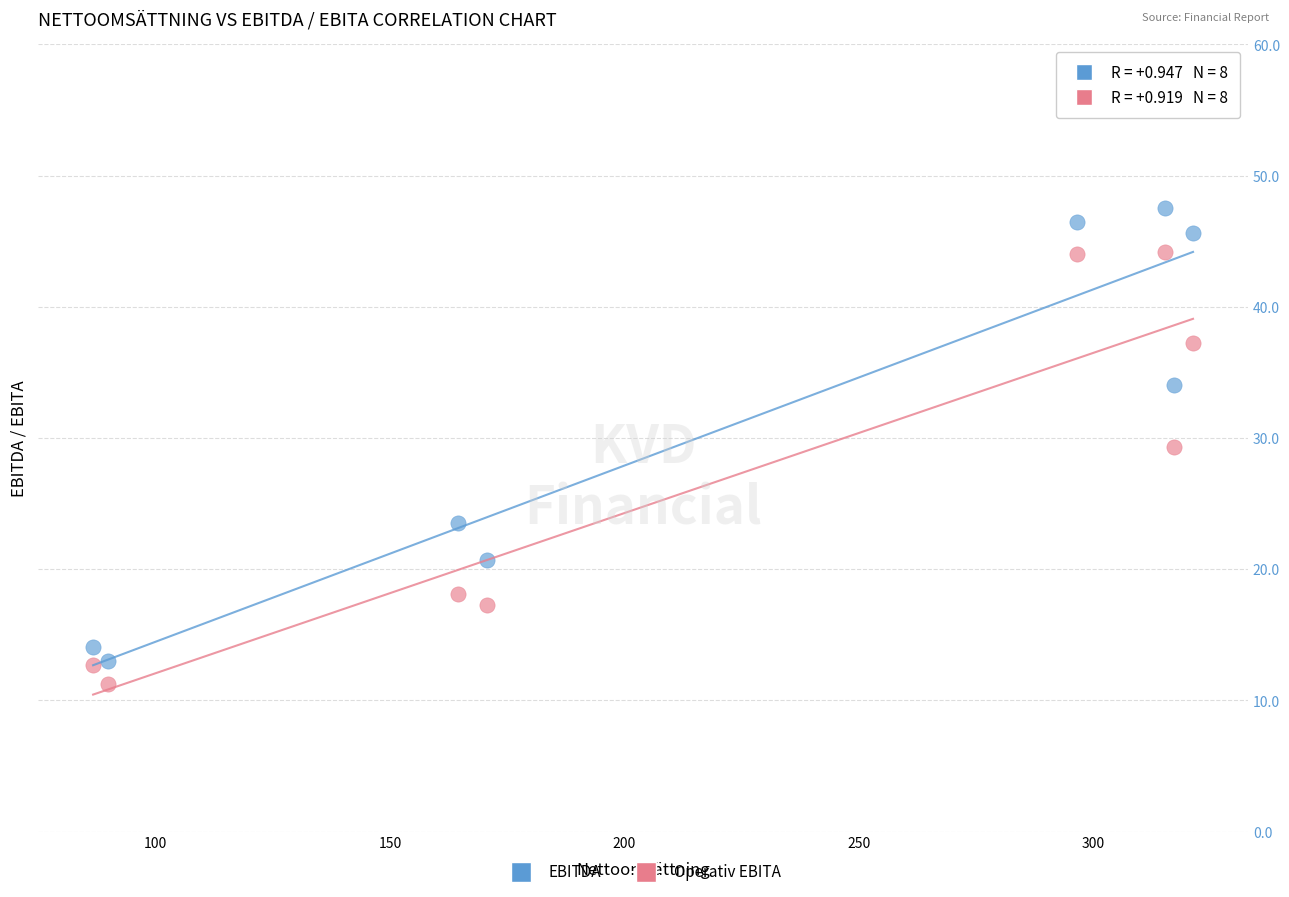

Which series has the widest spread of Y values?

EBITDA